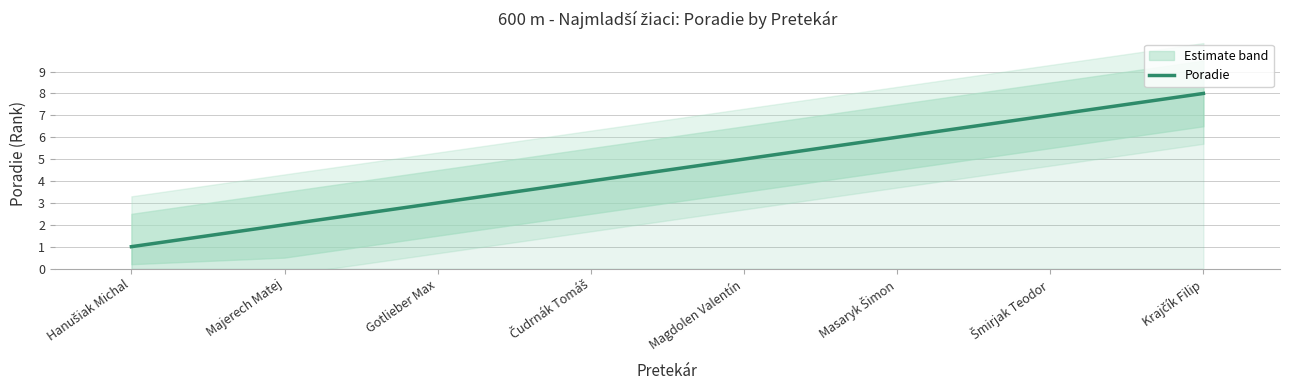

How many lines are shown in the chart?

1